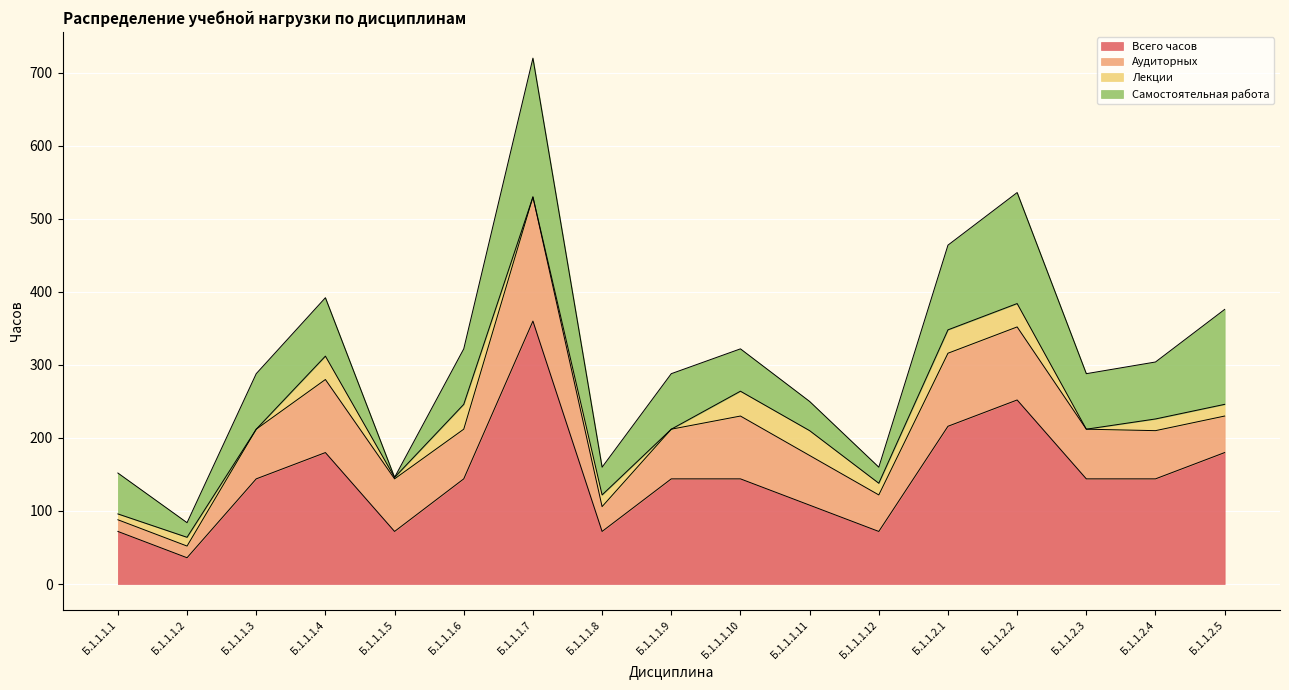

At which category is the sum across all series the highest?

Б.1.1.1.7